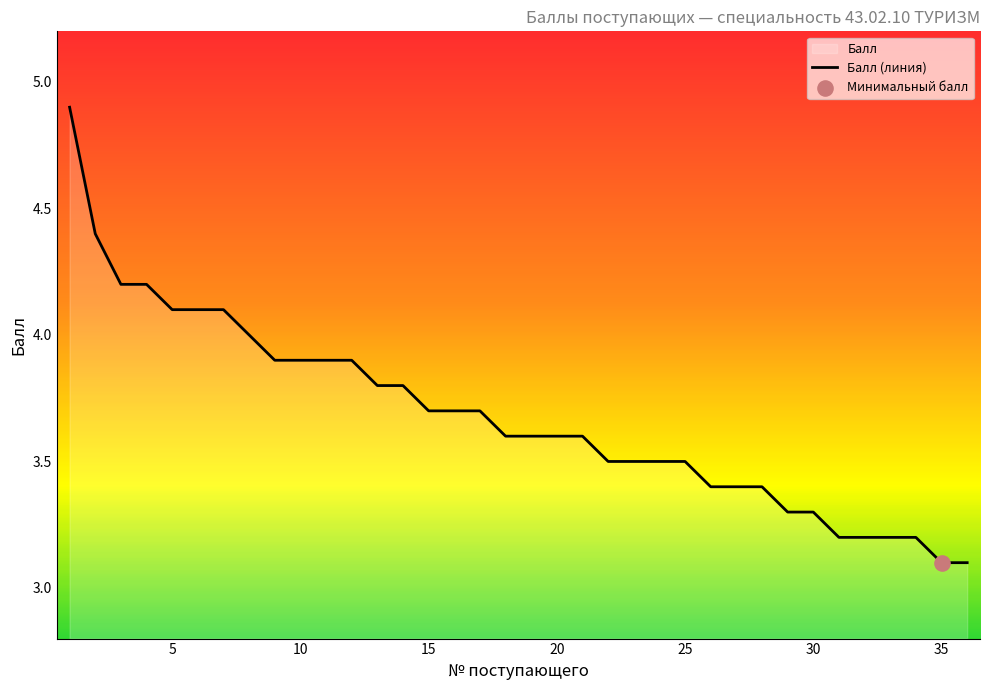

What is the difference between the maximum and minimum values?

1.8